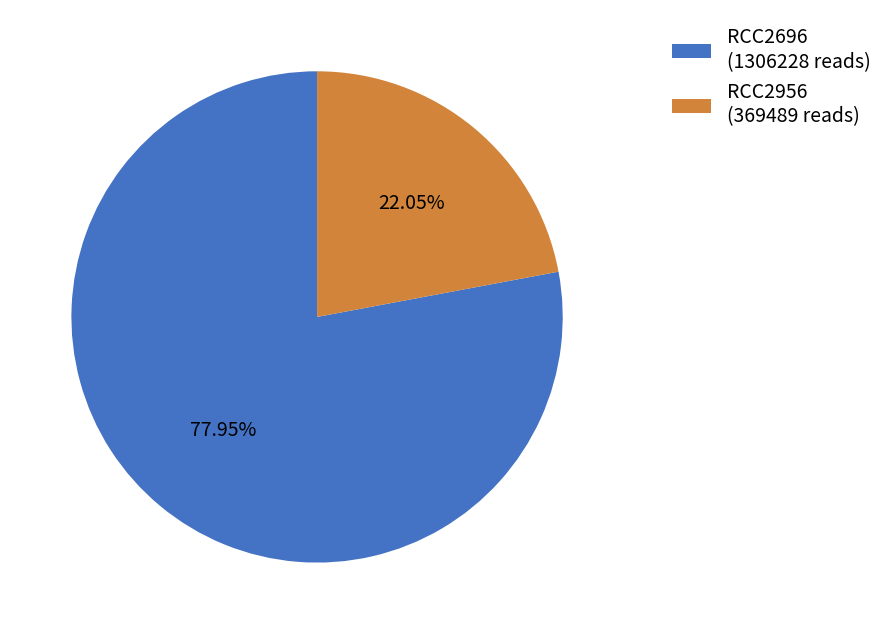

The RCC2696 slice represents 78% of the pie. True or false?

True